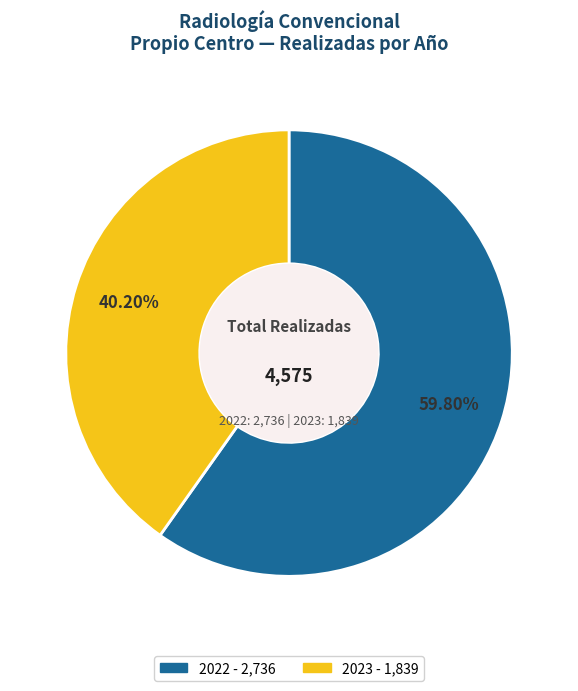

Is there a majority slice in this chart?

Yes